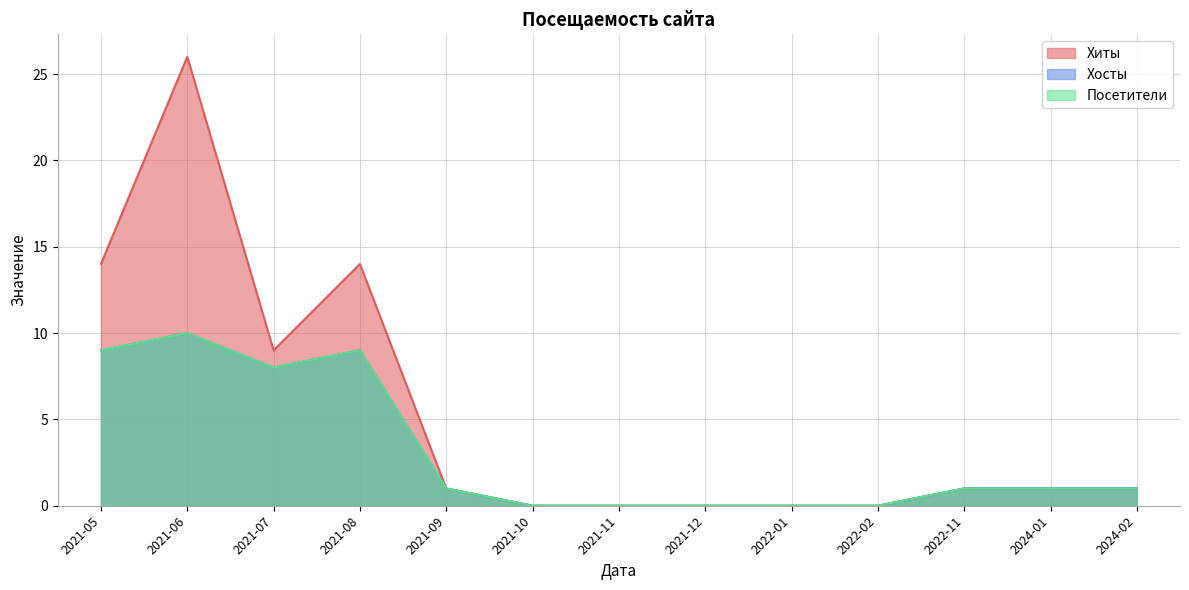

What are all the series names shown in the legend?

Хиты, Хосты, Посетители